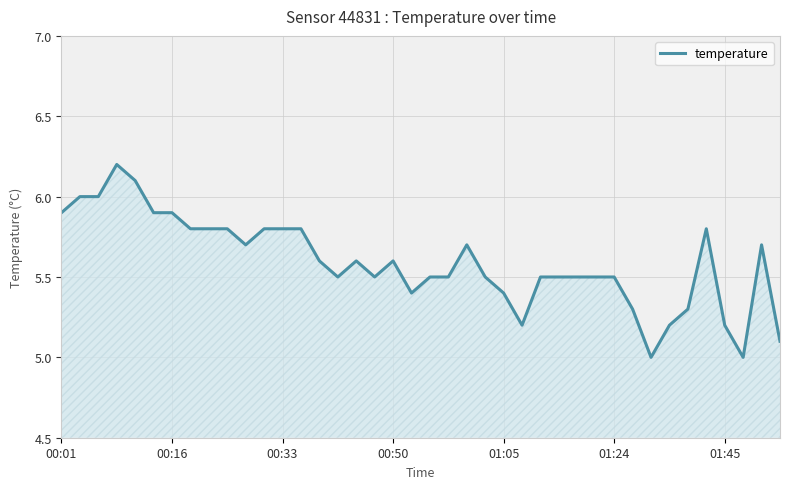

What is the maximum value shown in the chart?

6.2